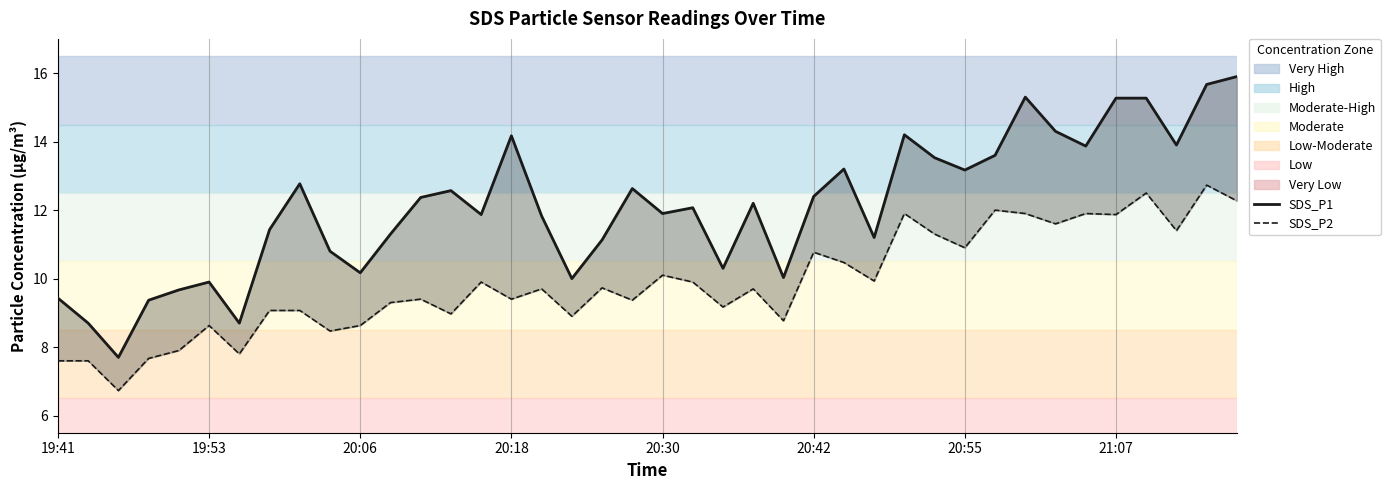

What is the minimum value for SDS_P1?

7.7